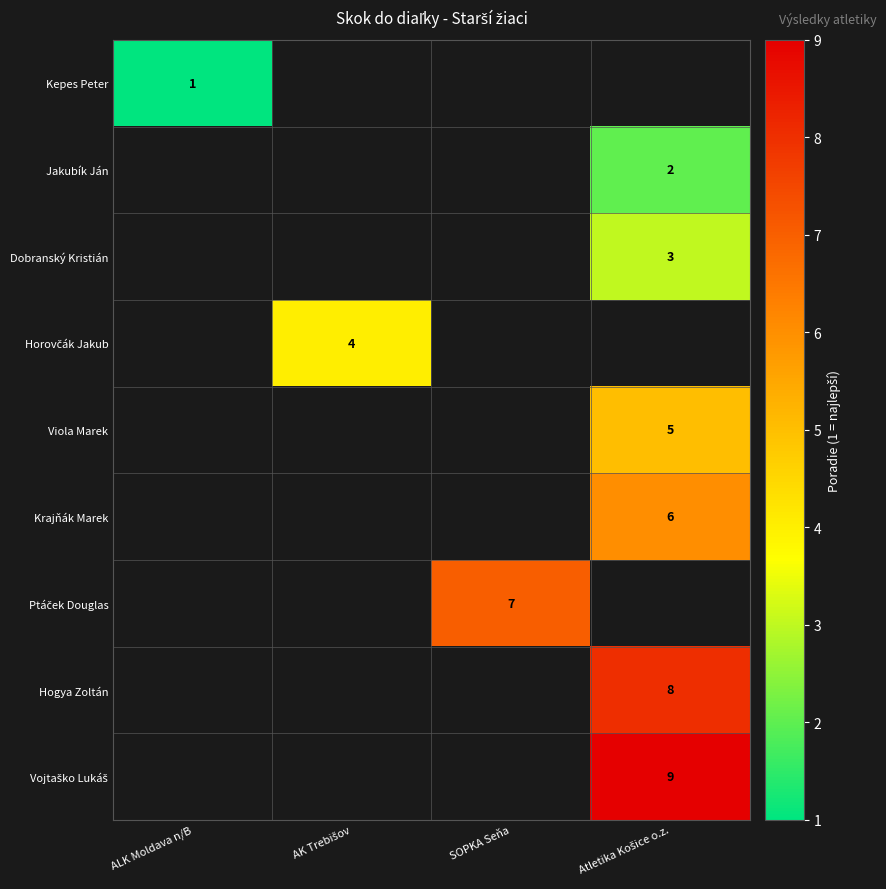

How many series are shown in this chart?

9